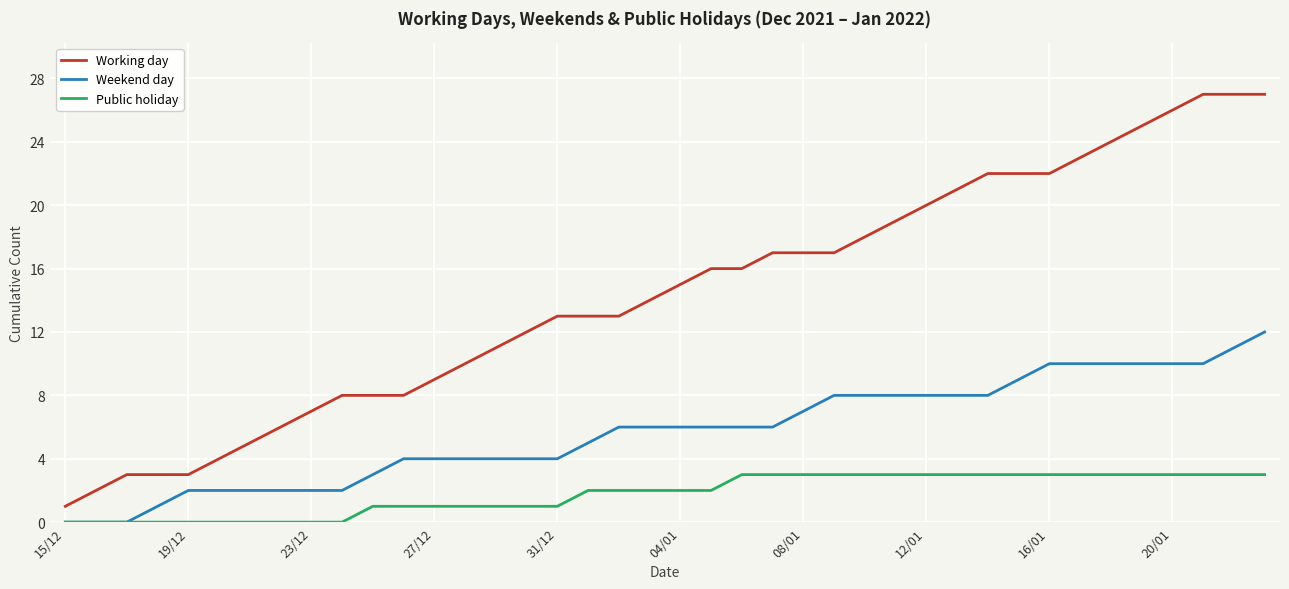

What is the maximum value for Public holiday?

3